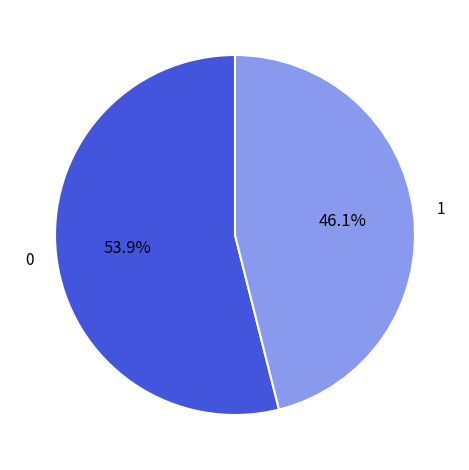

Is there a majority slice in this chart?

Yes